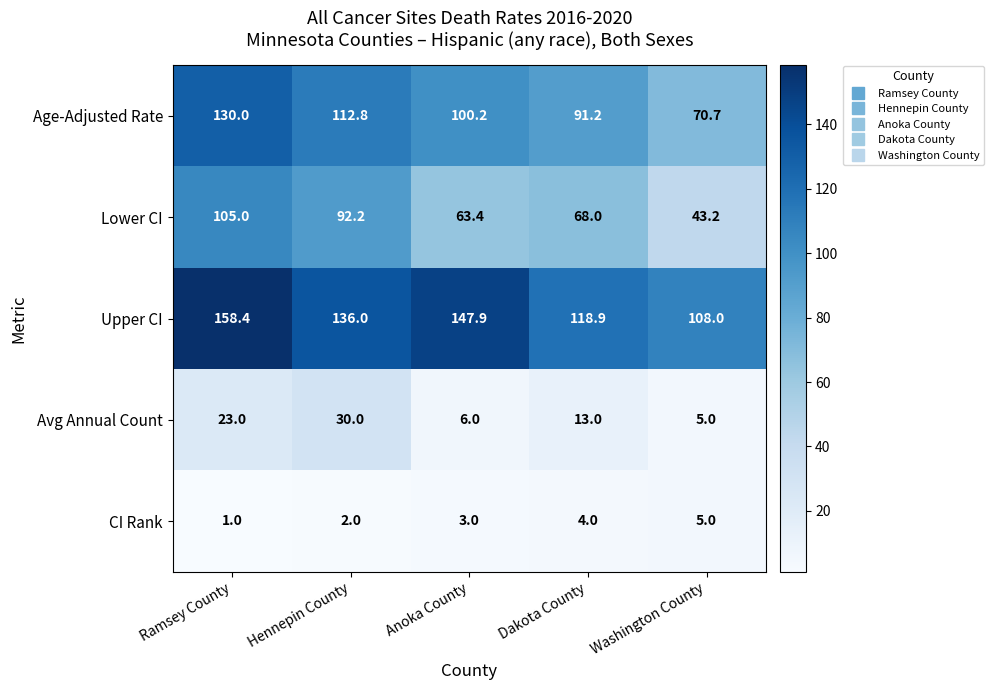

At which category is the sum across all series the highest?

Ramsey County